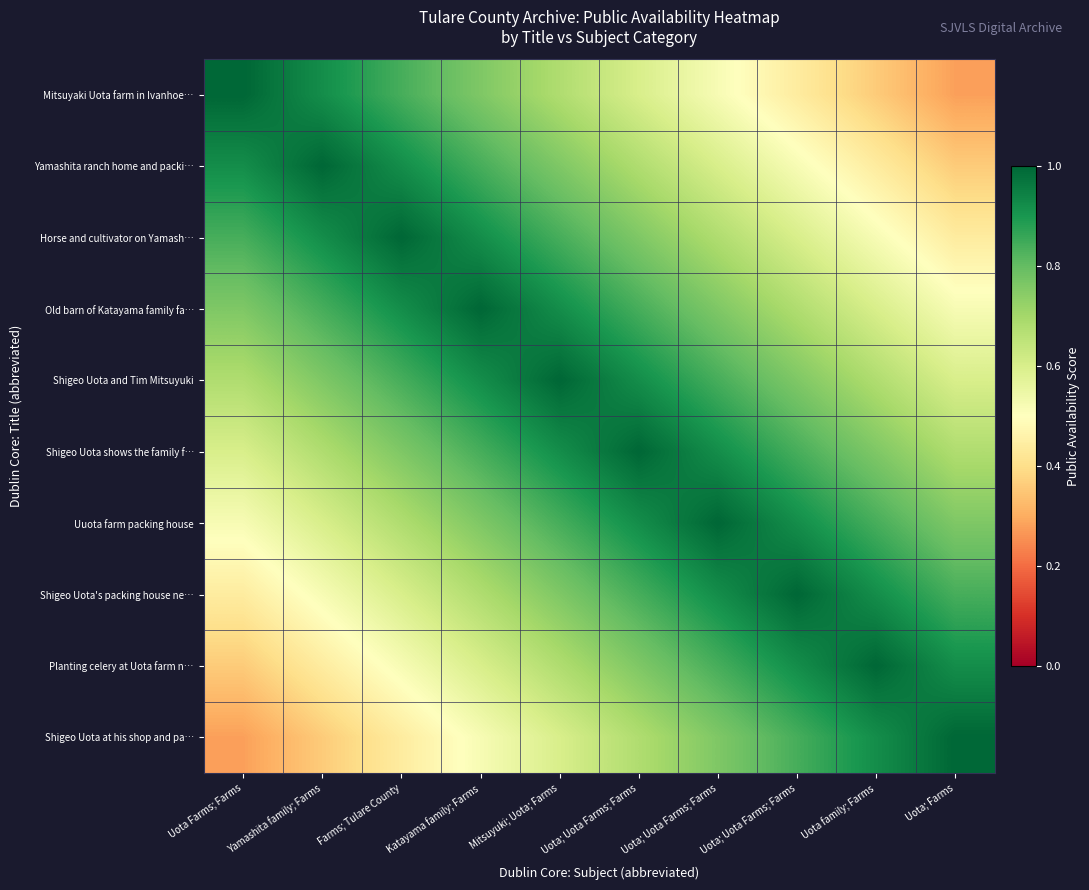

Which category has the highest value across all series?

Uota Farms; Farms